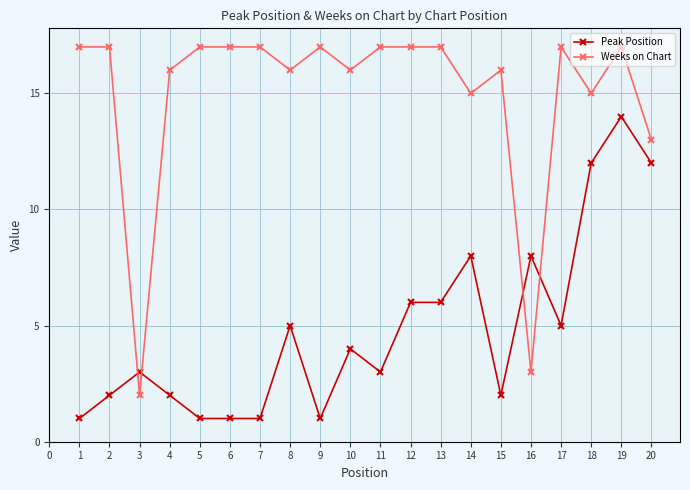

What is the total value across all series at 16?

11